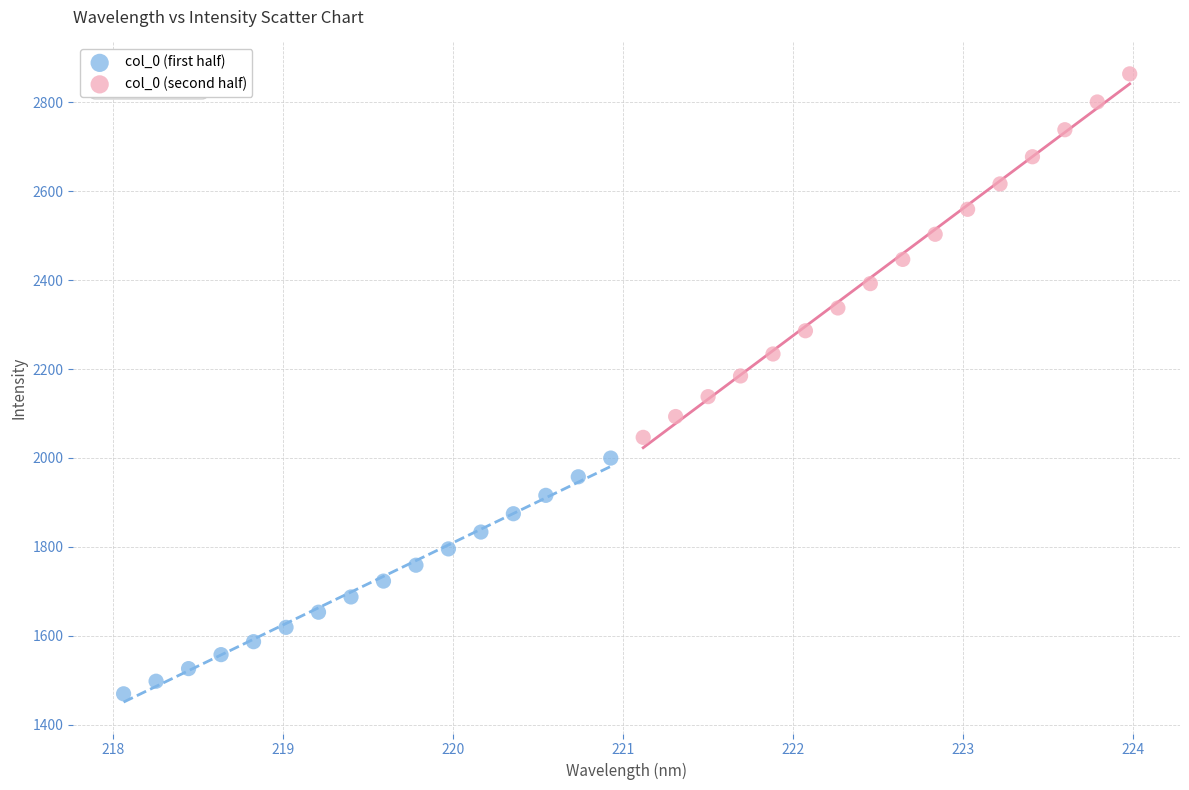

Which series has the largest Y range (max minus min)?

col_0 (second half)